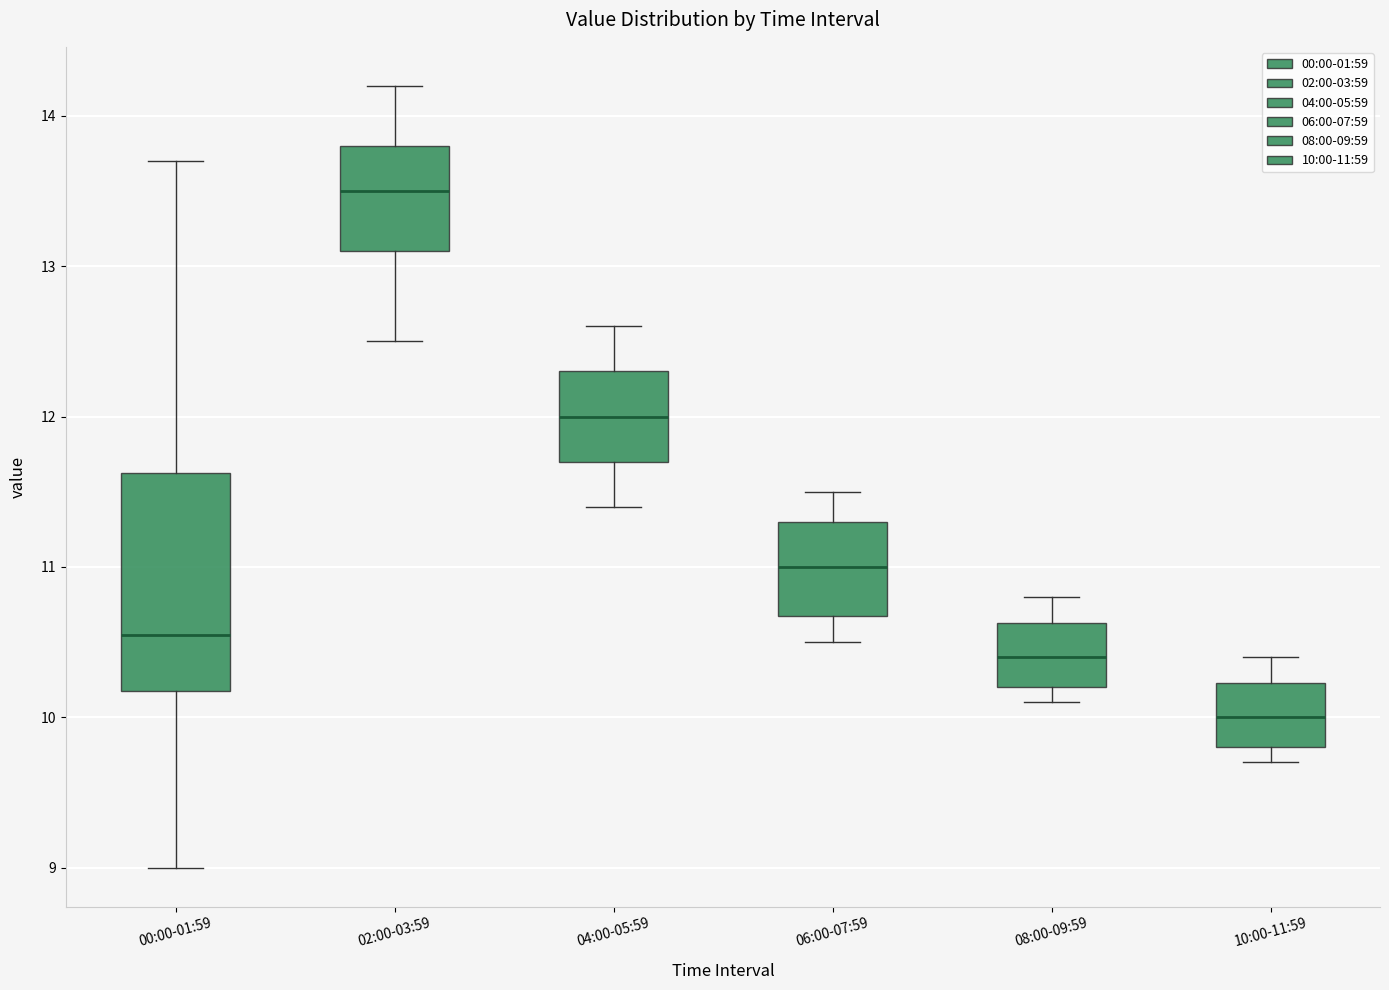

Reading left to right, transcribe this box plot: for each box, give where its median line is, the range the box spans, and where its two whiskers end, as read against the y-axis. The values are not printed on the chart, so give them approximately, as read against the axis.

00:00-01:59: median 10.6, box 10.2 to 11.6, whiskers 9.0 to 13.7
02:00-03:59: median 13.5, box 13.1 to 13.8, whiskers 12.5 to 14.2
04:00-05:59: median 12.0, box 11.7 to 12.3, whiskers 11.4 to 12.6
06:00-07:59: median 11.0, box 10.7 to 11.3, whiskers 10.5 to 11.5
08:00-09:59: median 10.4, box 10.2 to 10.6, whiskers 10.1 to 10.8
10:00-11:59: median 10.0, box 9.8 to 10.2, whiskers 9.7 to 10.4